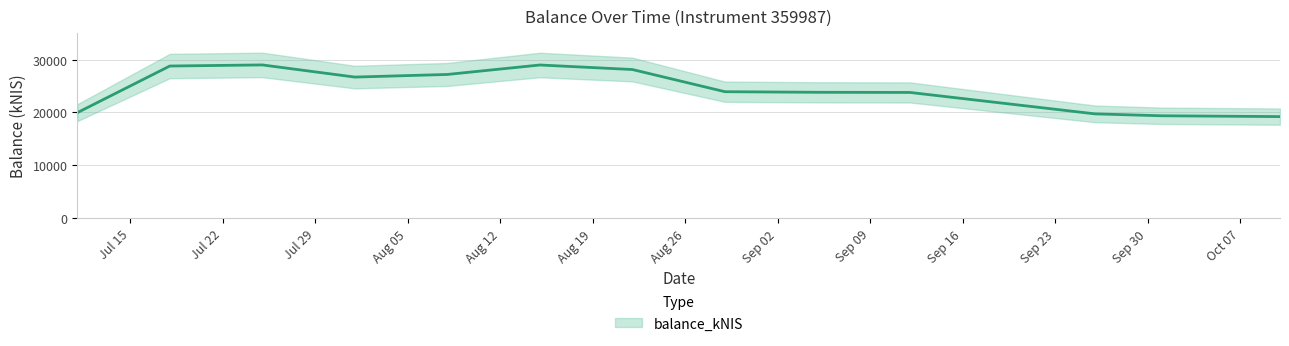

What is the difference between the maximum and minimum values?

9772.4